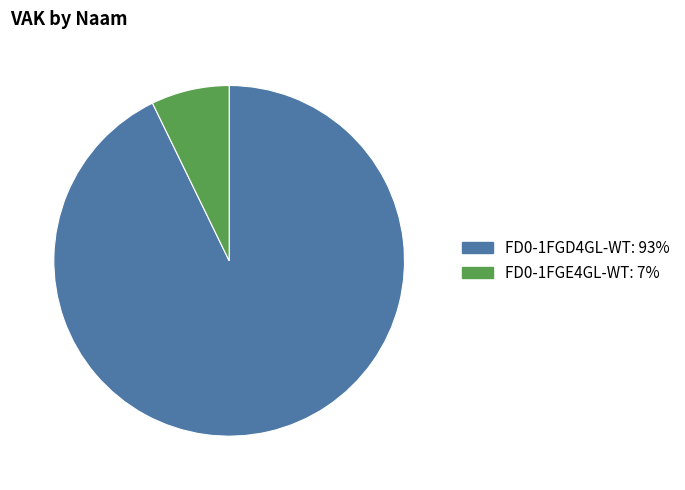

Count the number of slices in the pie.

2